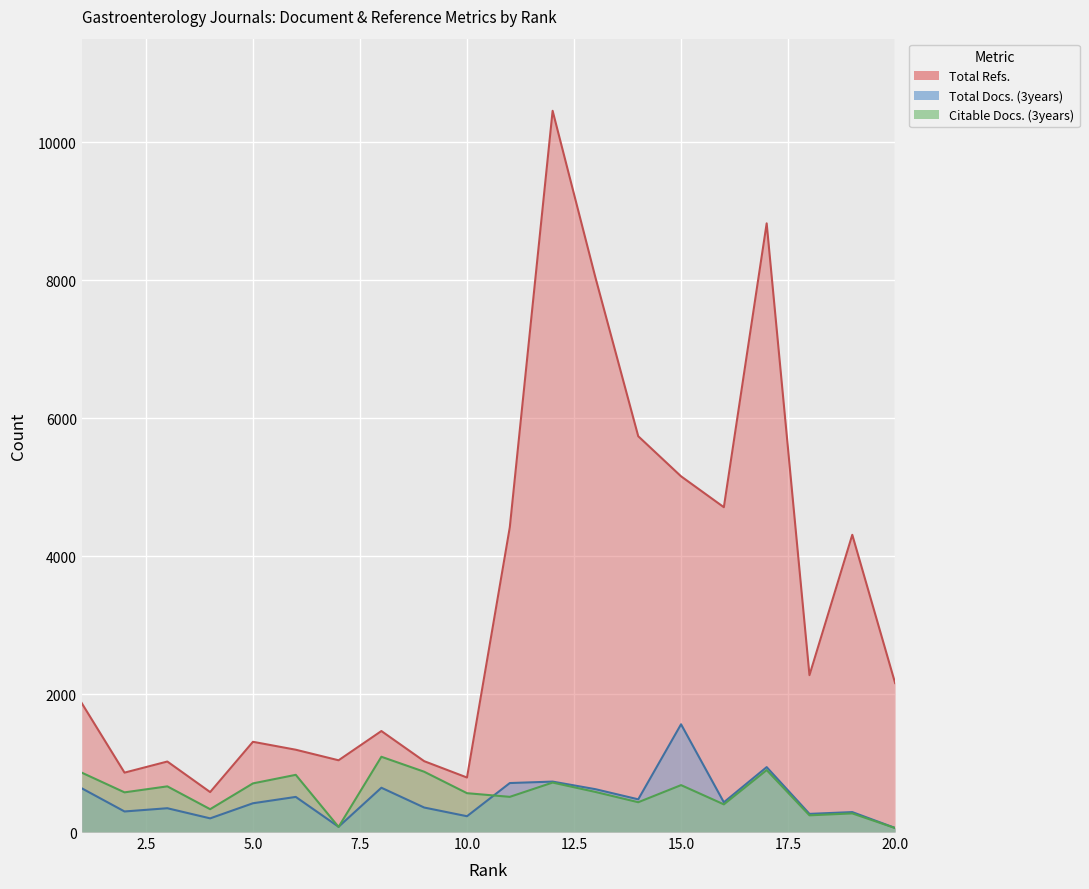

What is the value of the Total Docs. (3years) point at the 6th from the left?

509